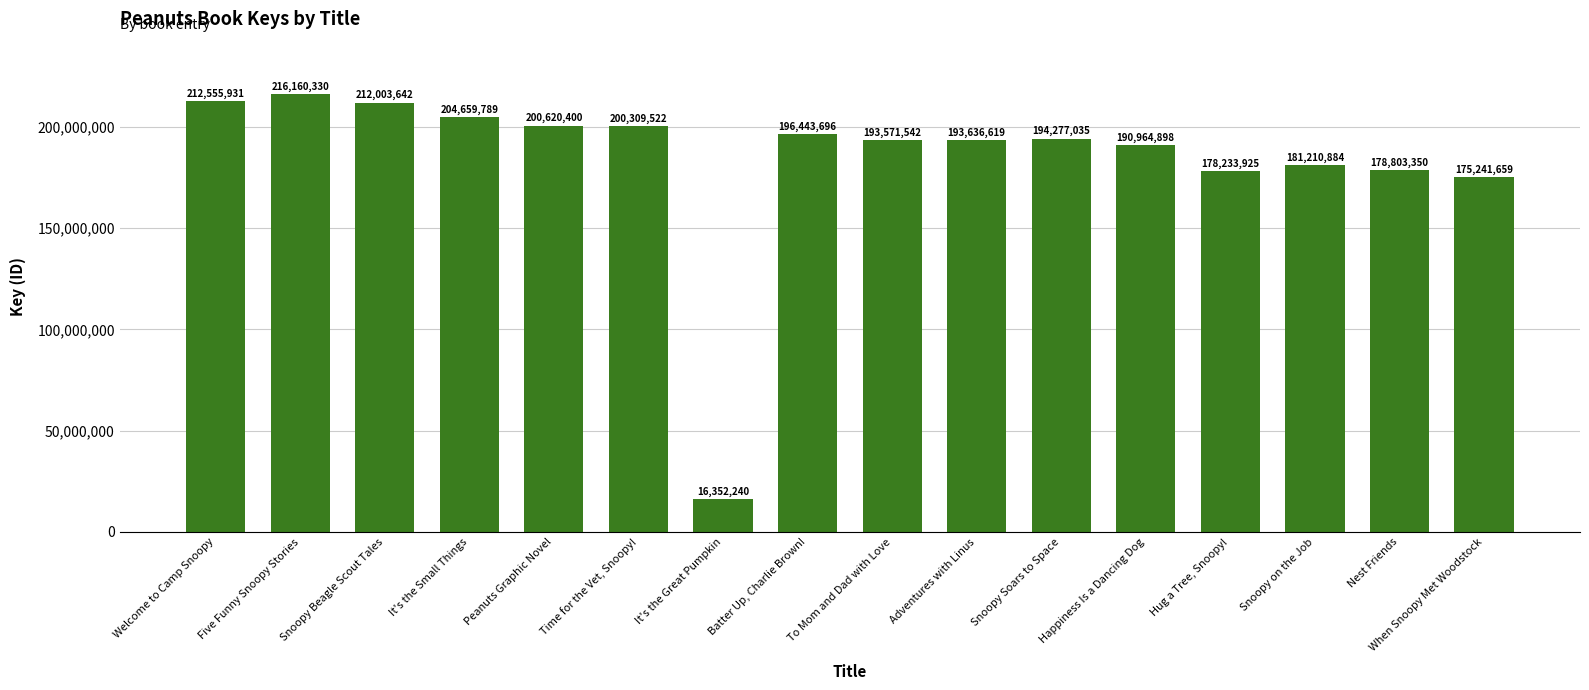

List the labels in order of value, largest first.

Five Funny Snoopy Stories, Welcome to Camp Snoopy, Snoopy Beagle Scout Tales, It's the Small Things, Peanuts Graphic Novel, Time for the Vet, Snoopy!, Batter Up, Charlie Brown!, Snoopy Soars to Space, Adventures with Linus, To Mom and Dad with Love, Happiness Is a Dancing Dog, Snoopy on the Job, Nest Friends, Hug a Tree, Snoopy!, When Snoopy Met Woodstock, It's the Great Pumpkin